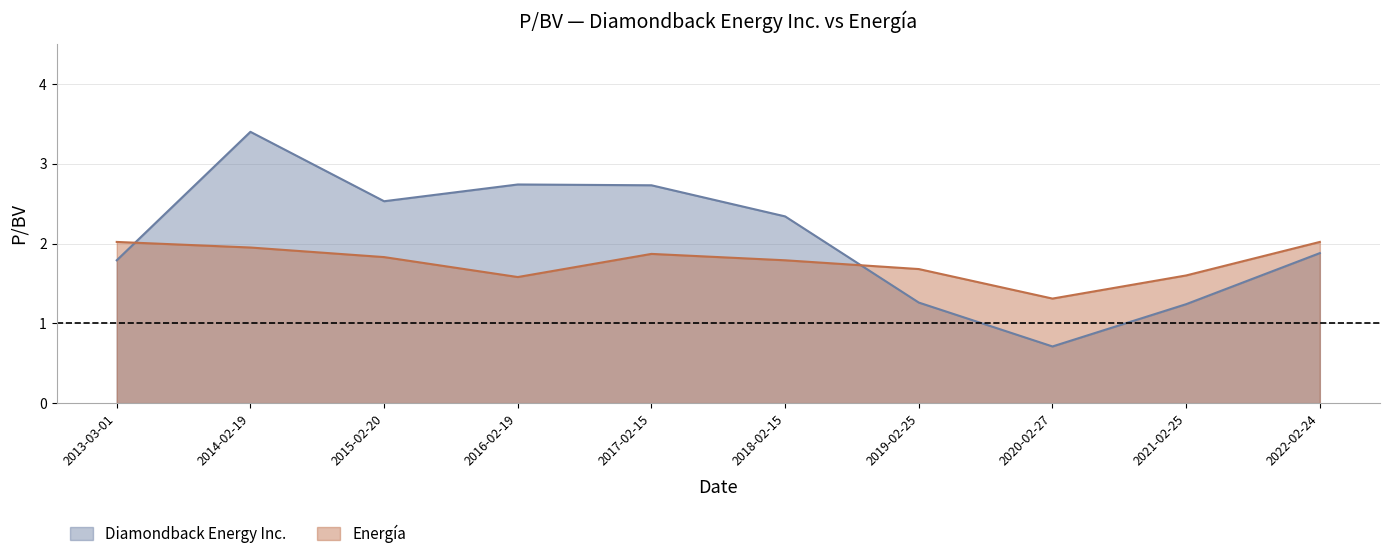

The value of Diamondback Energy Inc. at 2017-02-15 is 2.7. True or false?

True